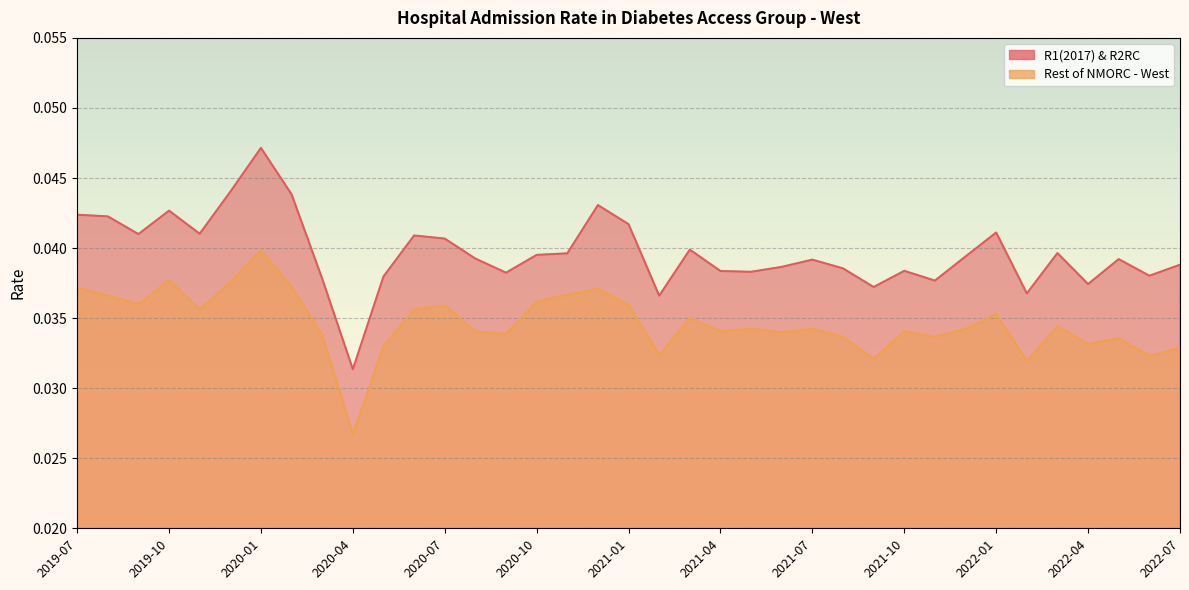

What is the label of the 13th point from the right?

2021-07